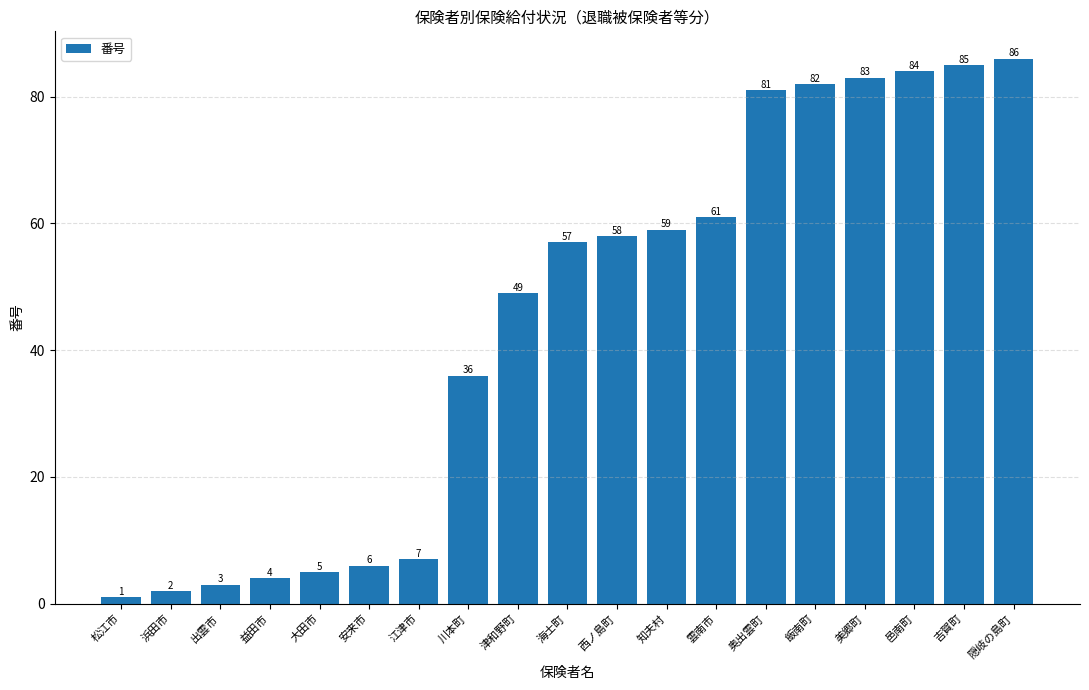

What is the average value?

45